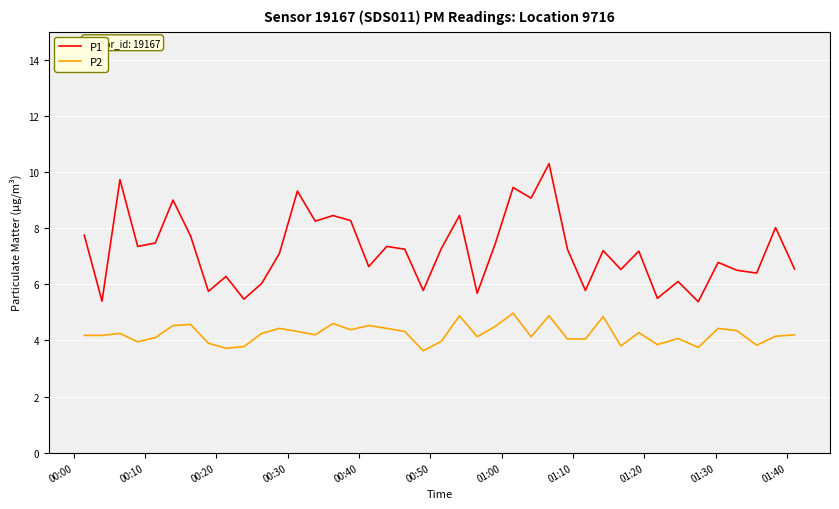

In P2, how many points are higher than both neighbors (excluding endpoints)?

12